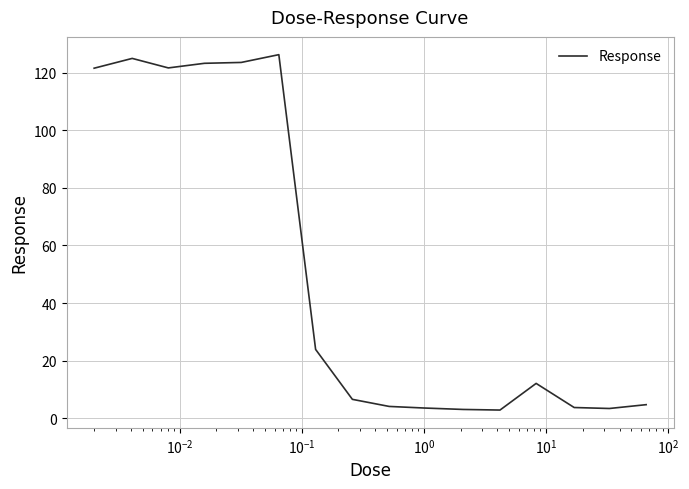

What is the minimum value shown in the chart?

2.9